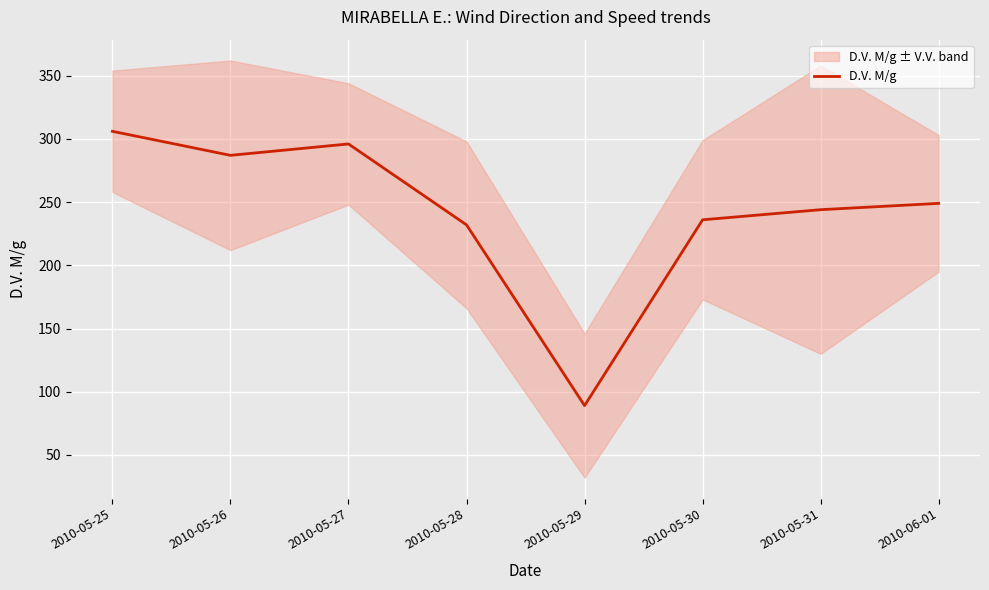

At which category does the chart reach its minimum across all series?

2010-05-29